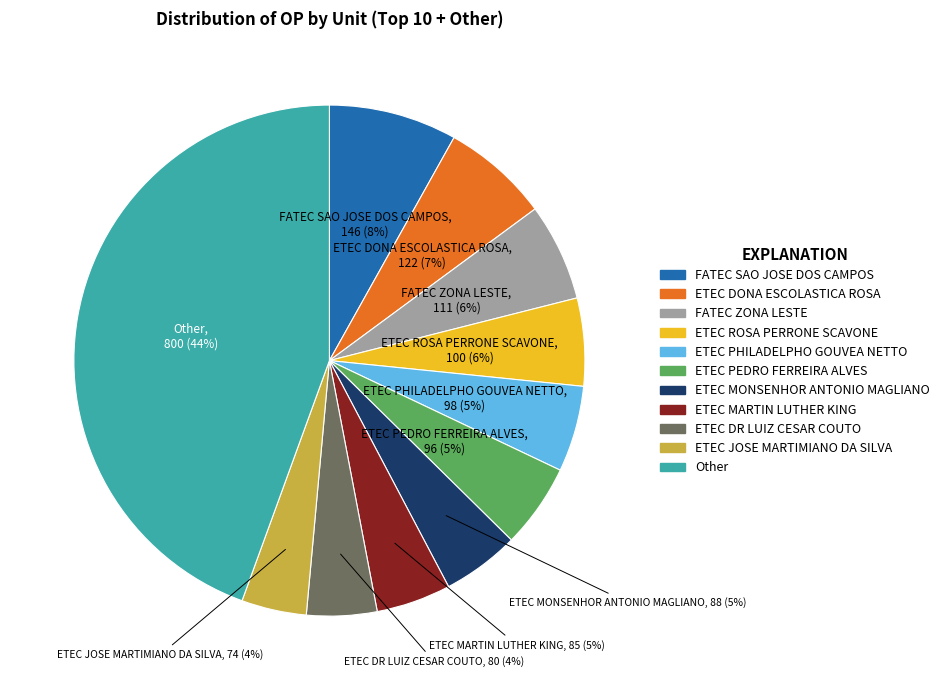

To the nearest percent, what is the average slice percentage?

9%